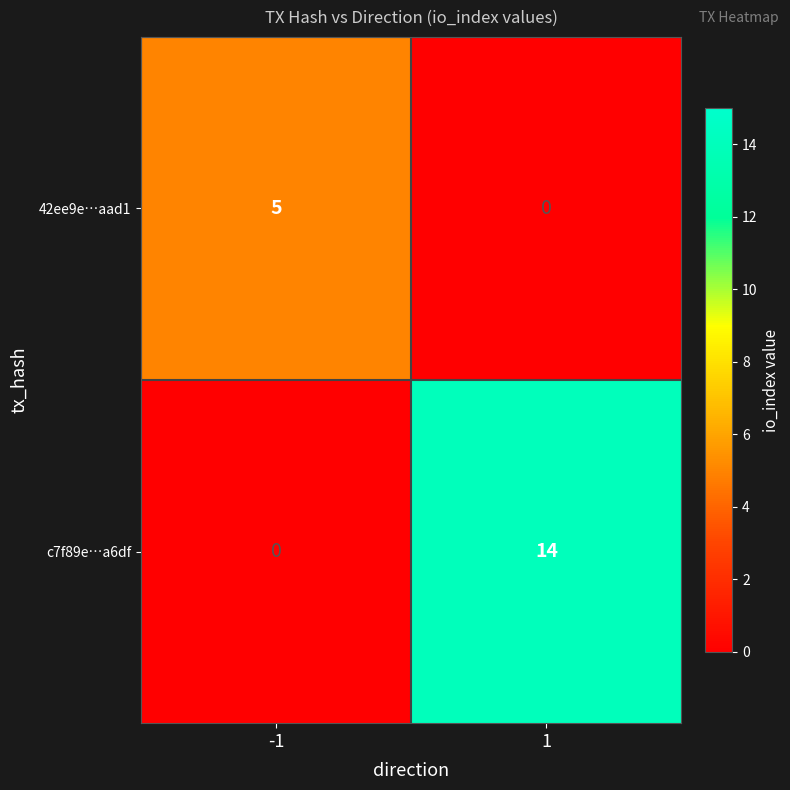

At how many categories does at least one series exceed 7?

1